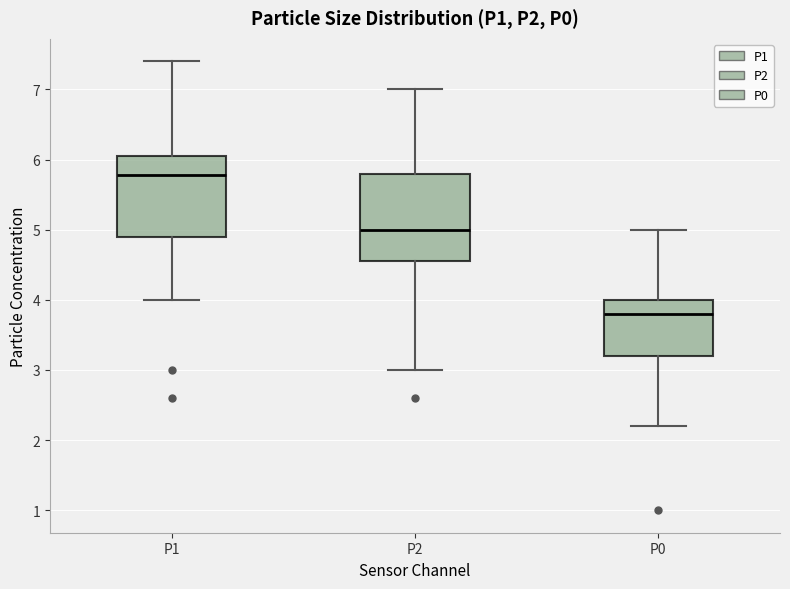

Which box's median line is the lowest?

P0